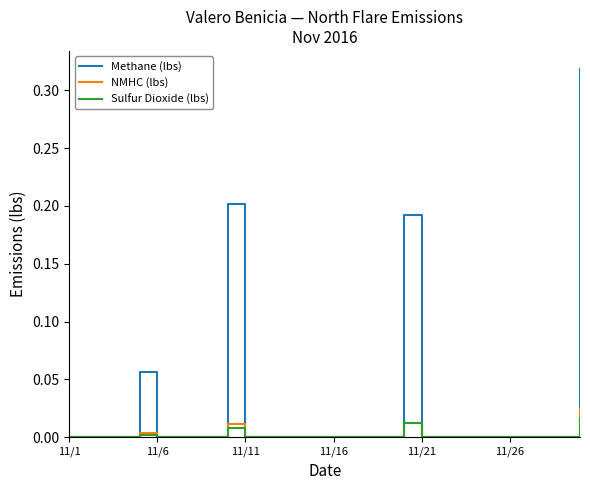

Which series has the largest total across all categories?

Methane (lbs)